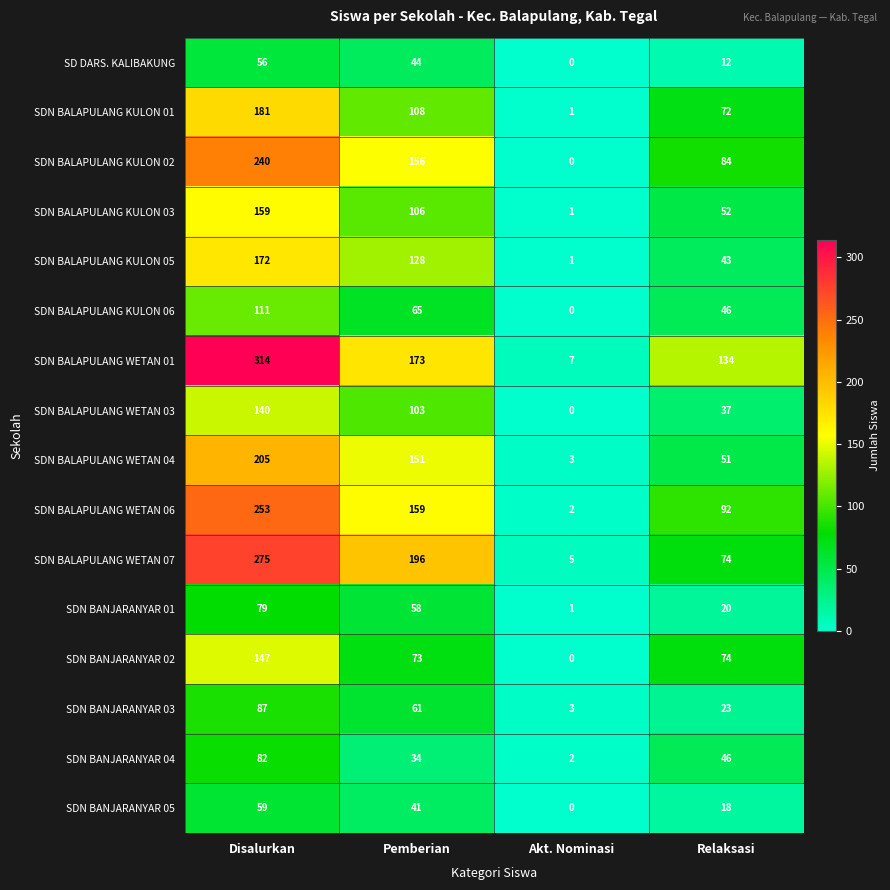

Which category has the highest value across all series?

Disalurkan